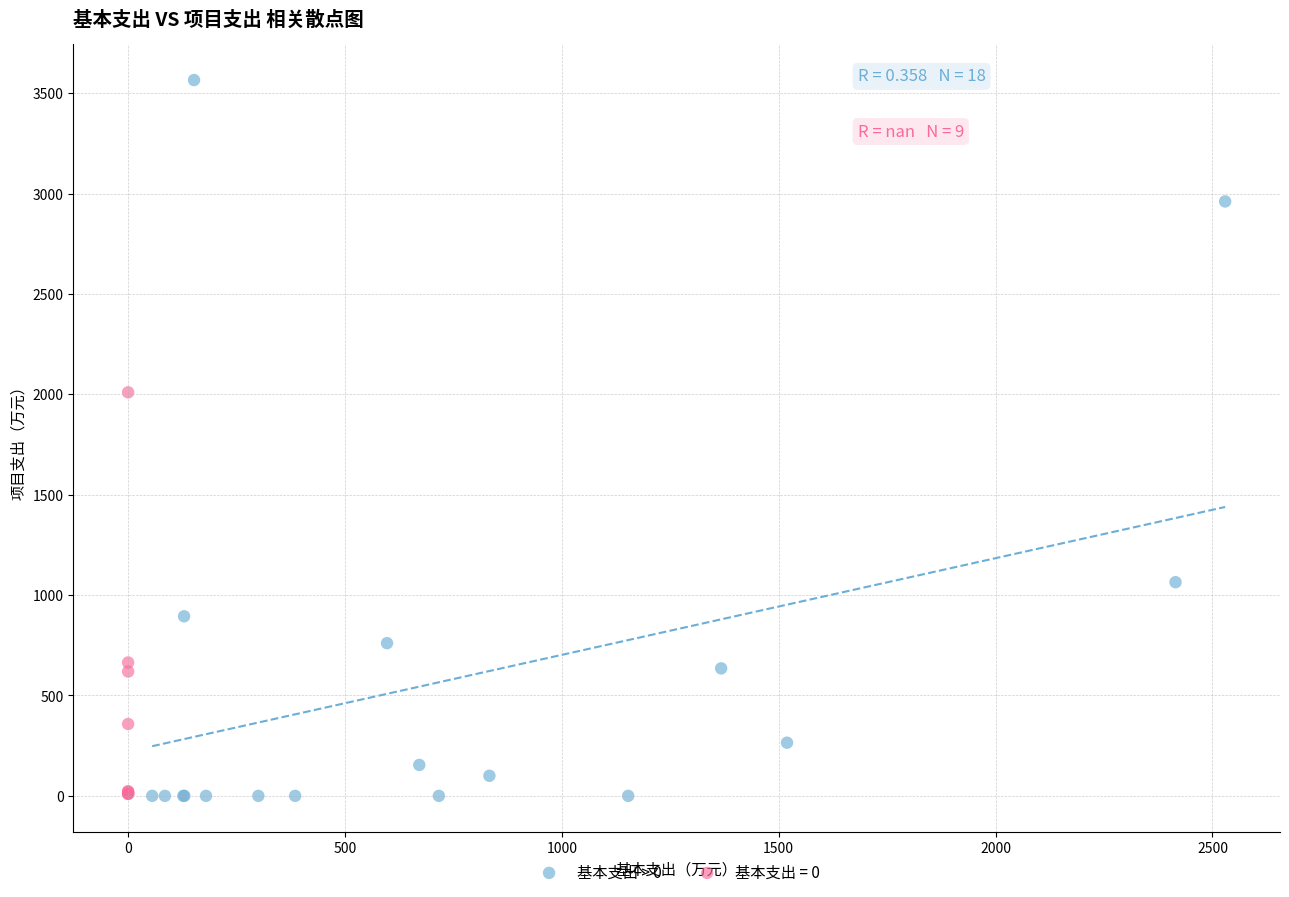

Which series has the widest spread of Y values?

基本支出 > 0